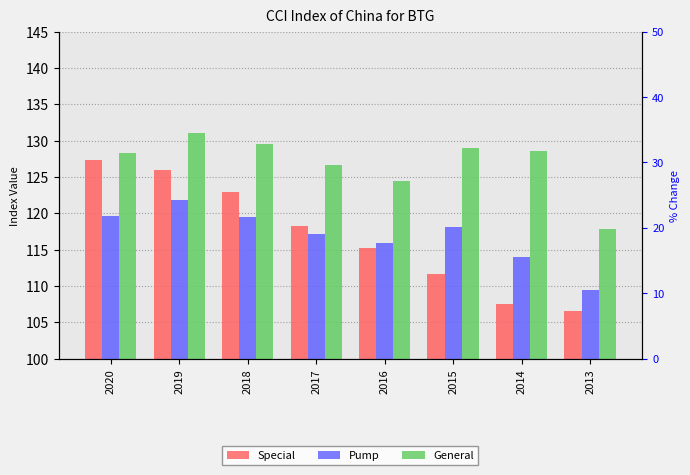

Which series has the widest spread of values?

Special